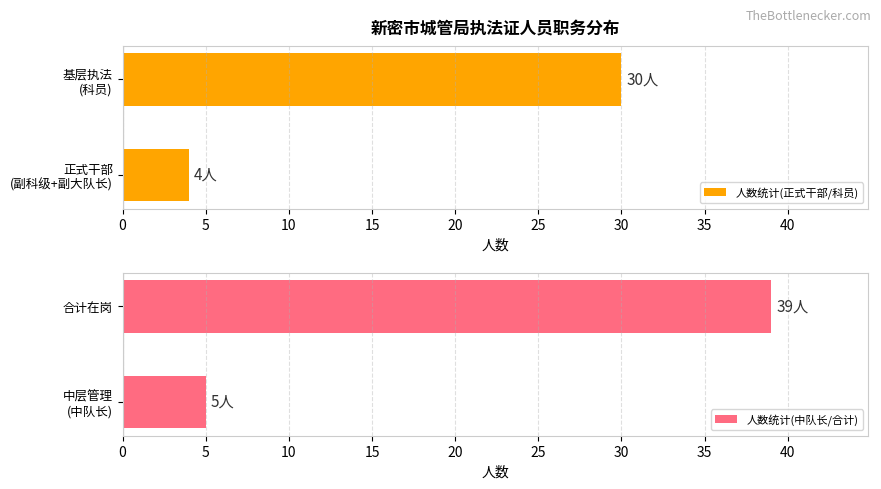

At how many categories does at least one series exceed 4?

2